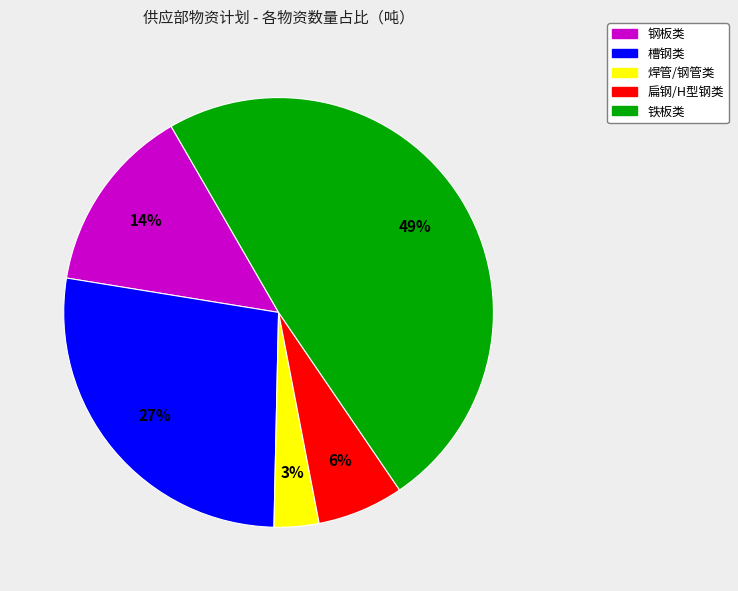

Is the sum of 扁钢/H型钢类 and 铁板类 greater than half?

Yes